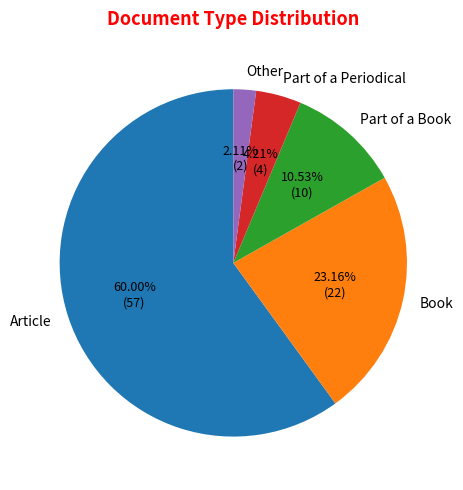

The Part of a Book slice represents 18% of the pie. True or false?

False